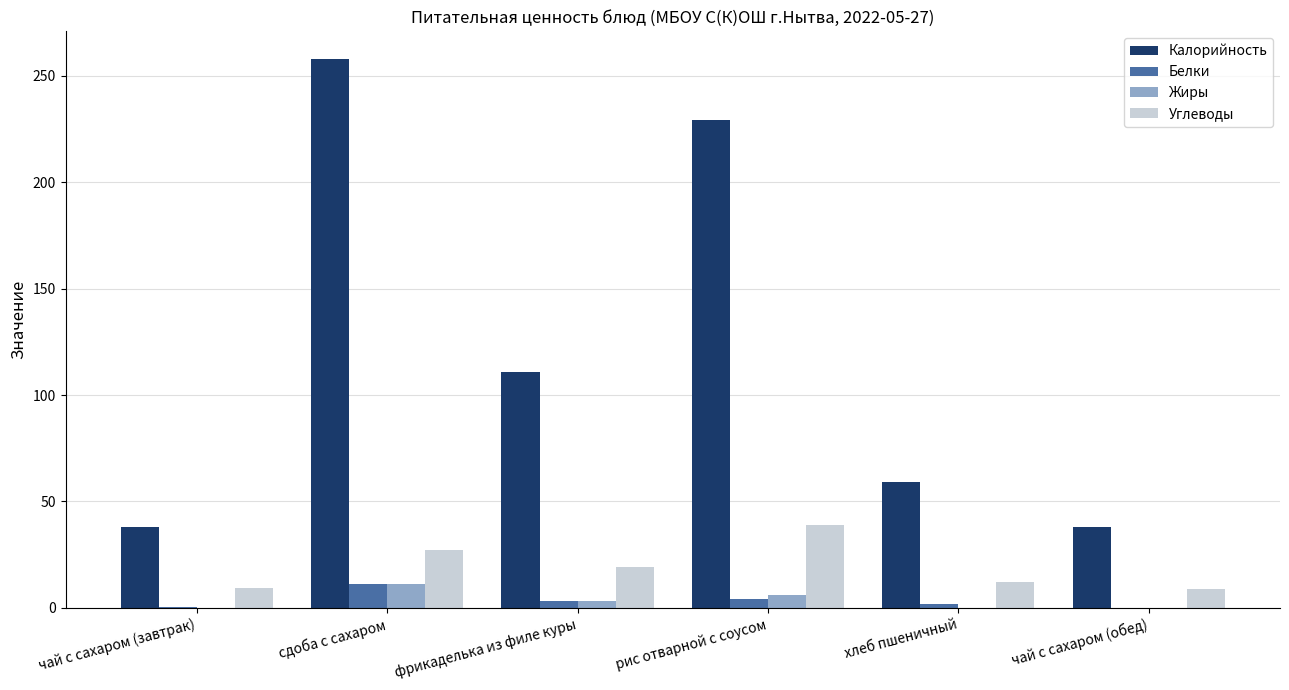

What is the difference between the Жиры values at хлеб пшеничный and сдоба с сахаром?

11.0